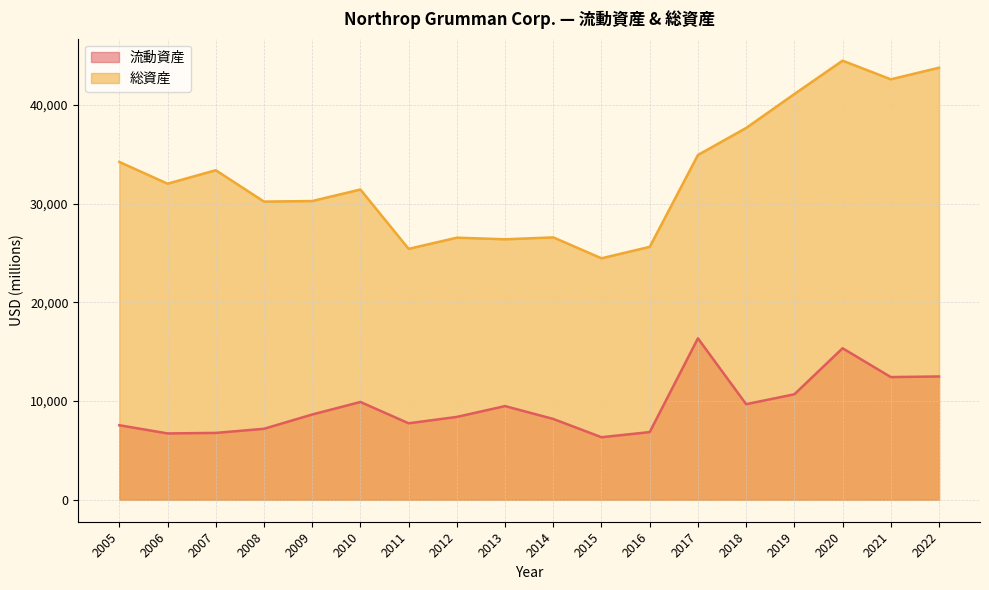

Rank the series by their average value, from lowest to highest.

流動資産, 総資産